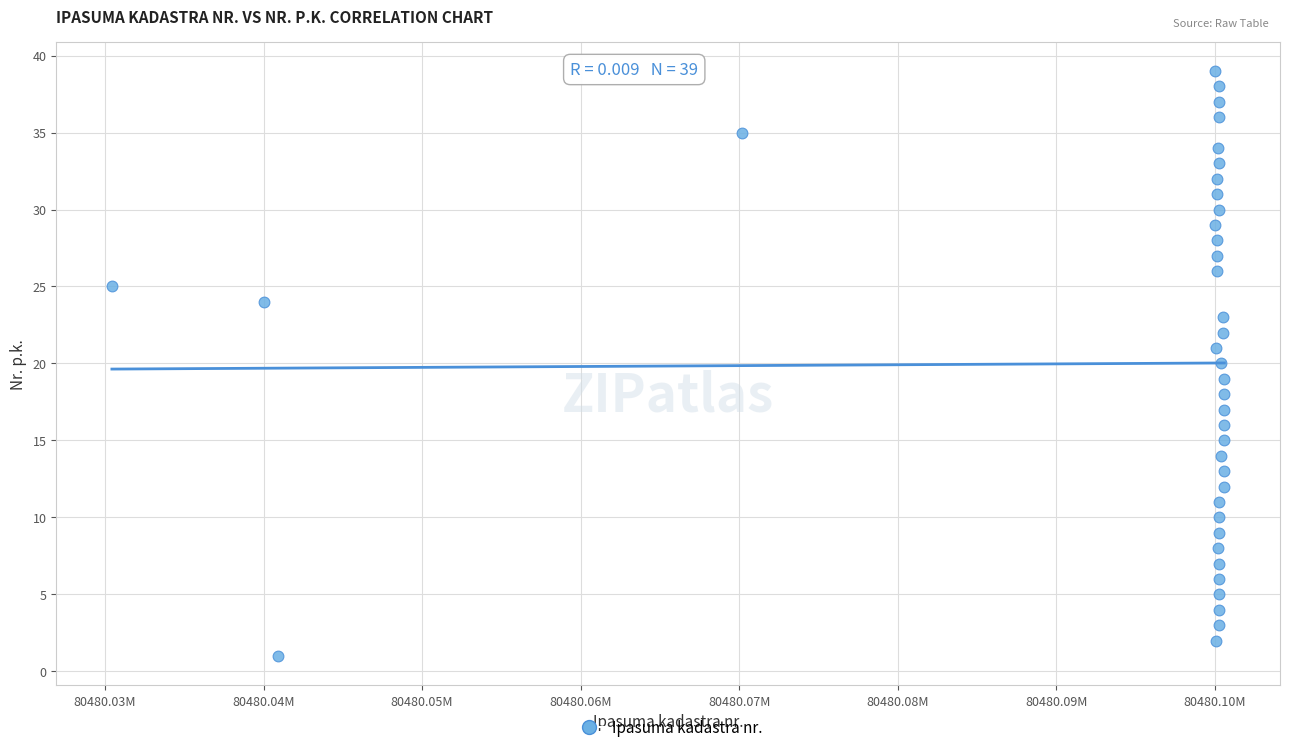

What is the range of Y values (max minus min)?

38